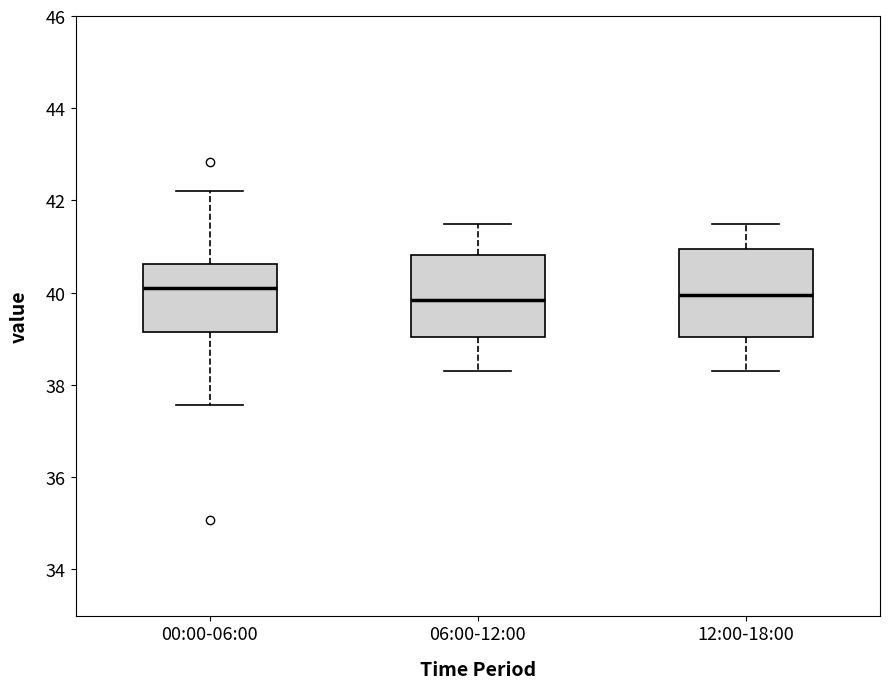

Reading left to right, read every box against the y-axis: the position of its median line, the range the box covers, and the ends of its whiskers. The values are not printed on the chart, so give them approximately, as read against the axis.

00:00-06:00: median 40.2, box 39.2 to 40.6, whiskers 37.6 to 42.2
06:00-12:00: median 39.8, box 39.0 to 40.8, whiskers 38.4 to 41.6
12:00-18:00: median 40.0, box 39.0 to 41.0, whiskers 38.4 to 41.6